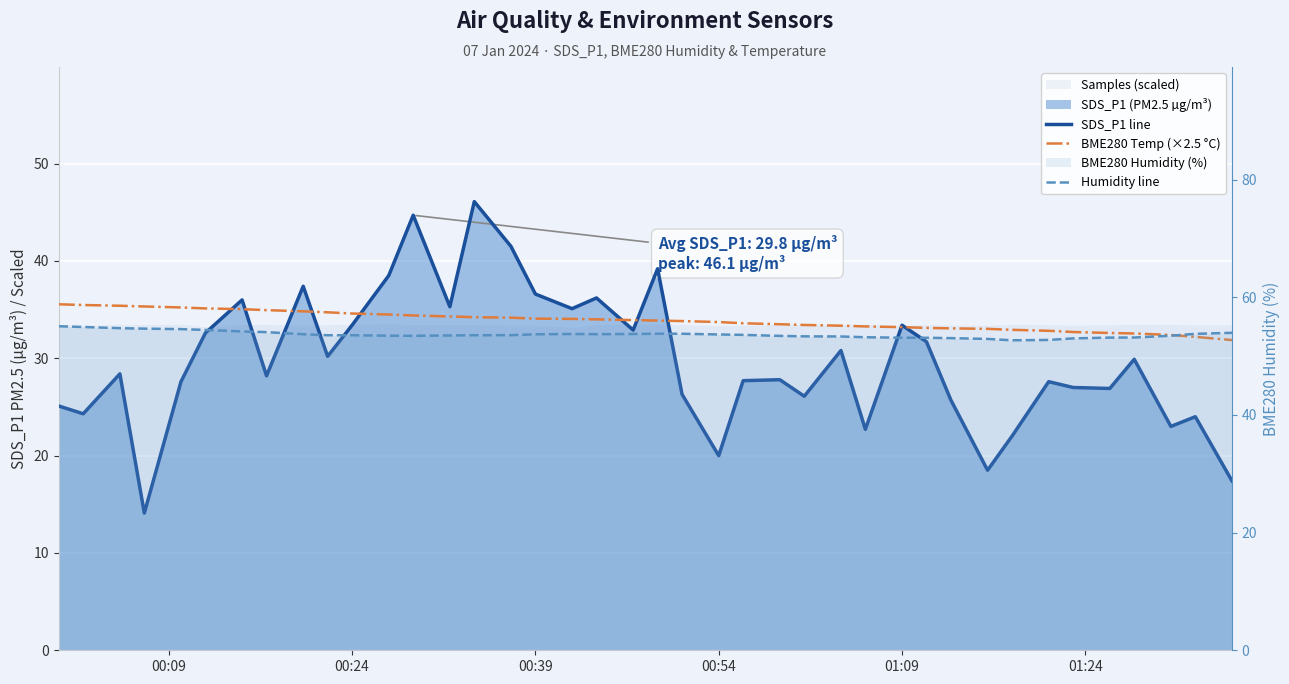

What is the value of the BME280 Temp (×2.5 °C) point at the 23rd from the left?

33.7